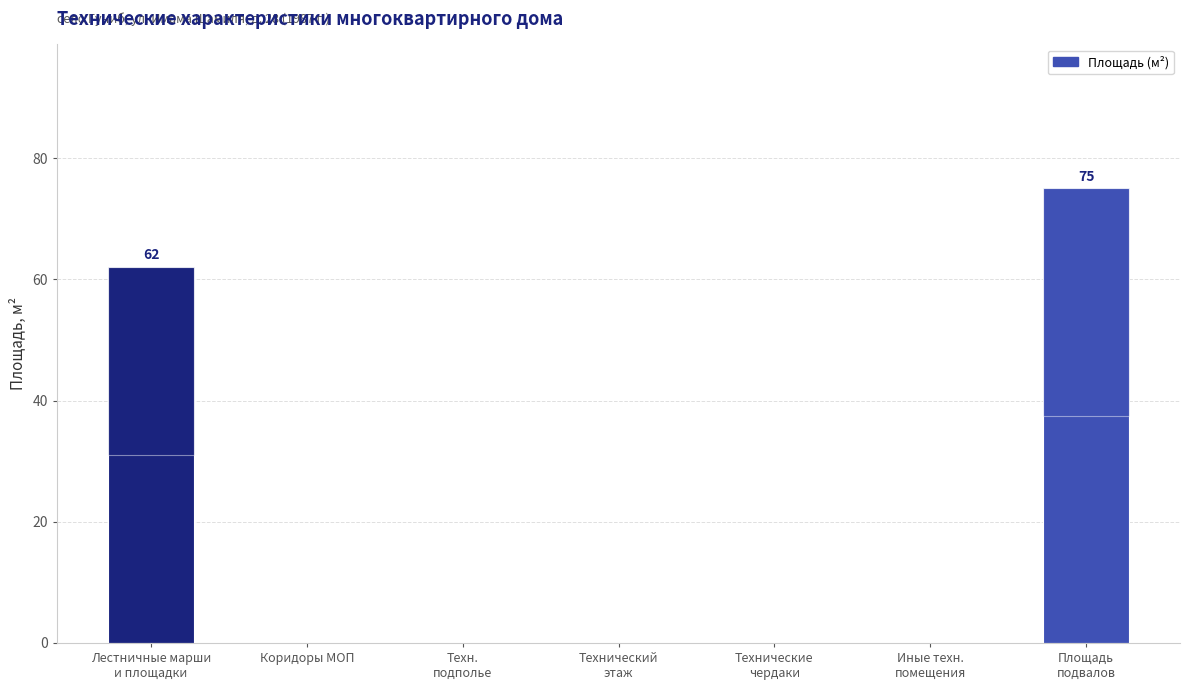

What is the label of the 7th bar from the left?

Площадь
подвалов